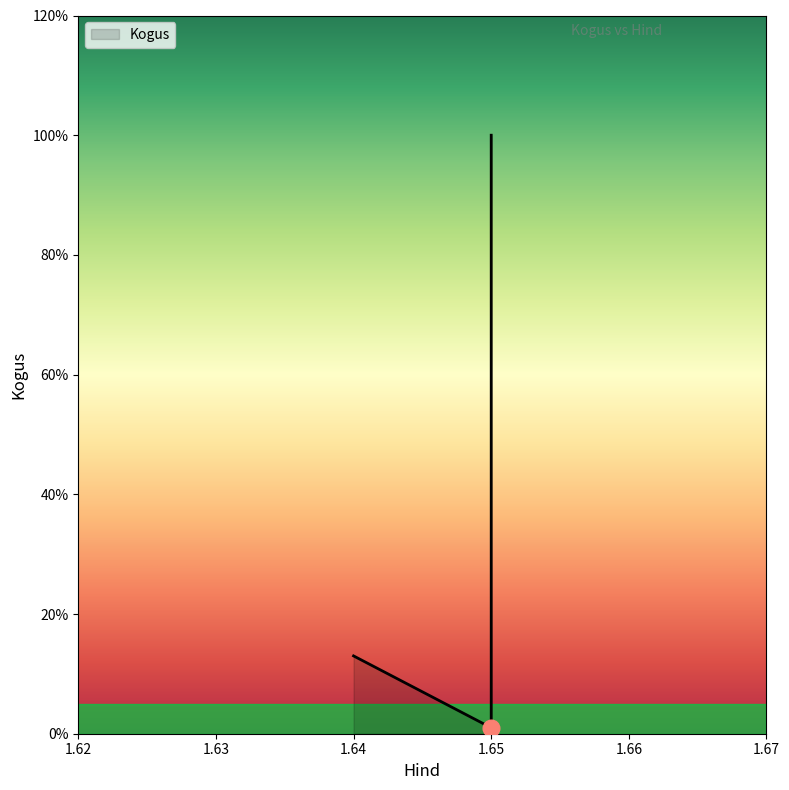

At which label does the data first exceed 13?

1.65